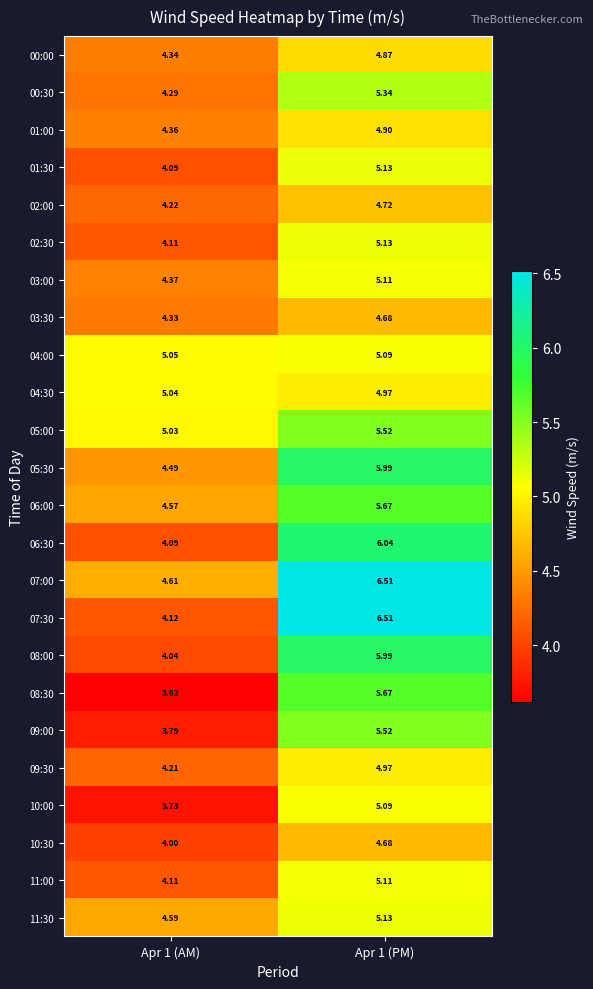

Count the number of categories in the chart.

2